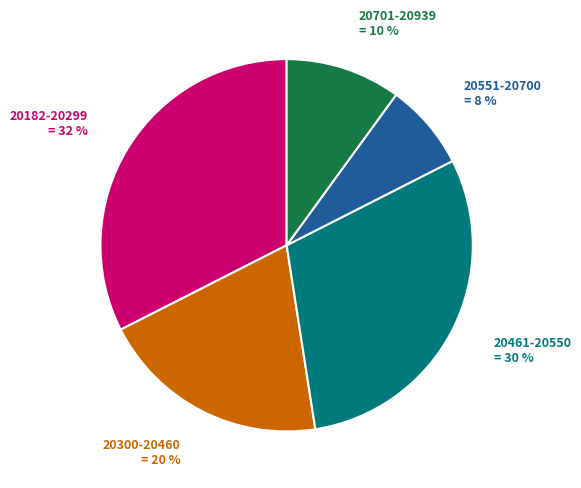

Is there a majority slice in this chart?

No